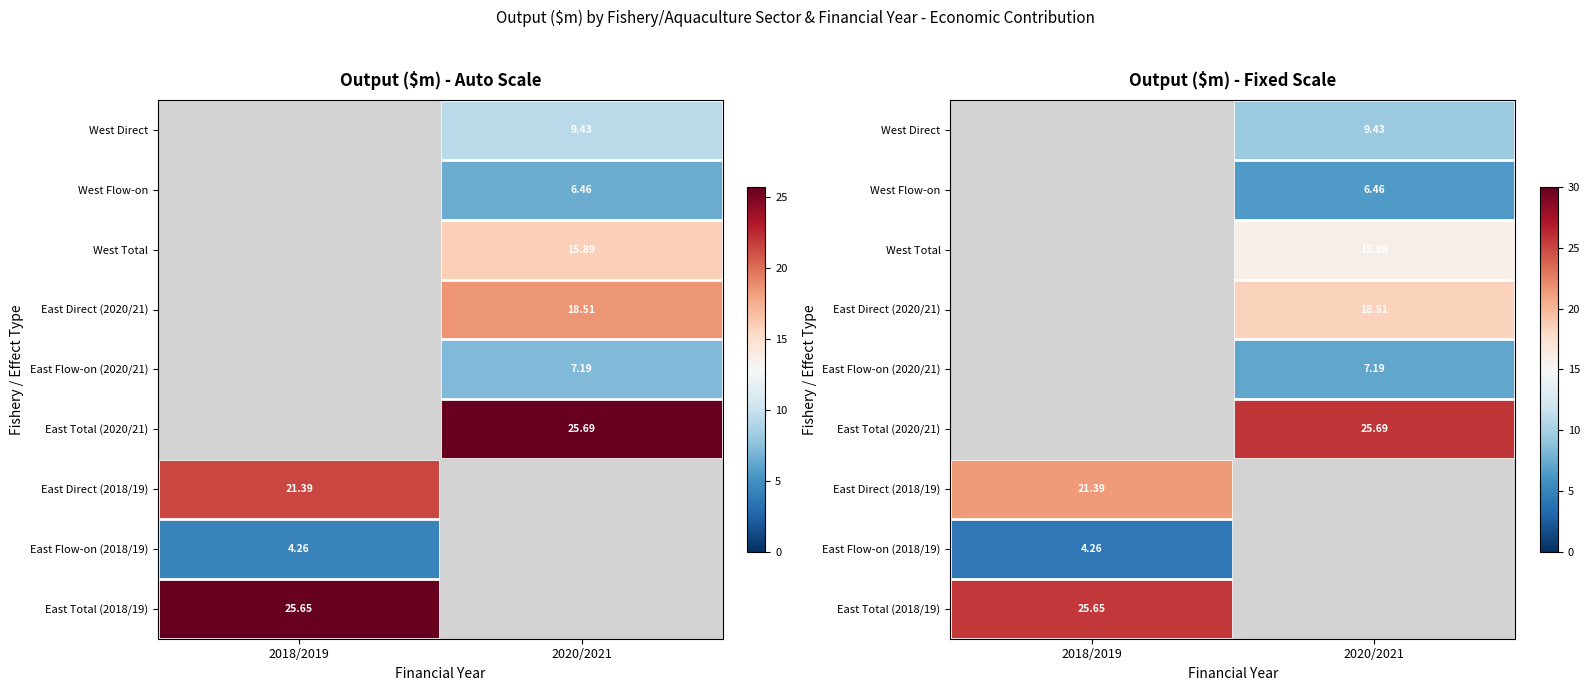

Which label corresponds to the largest value in the chart?

2020/2021